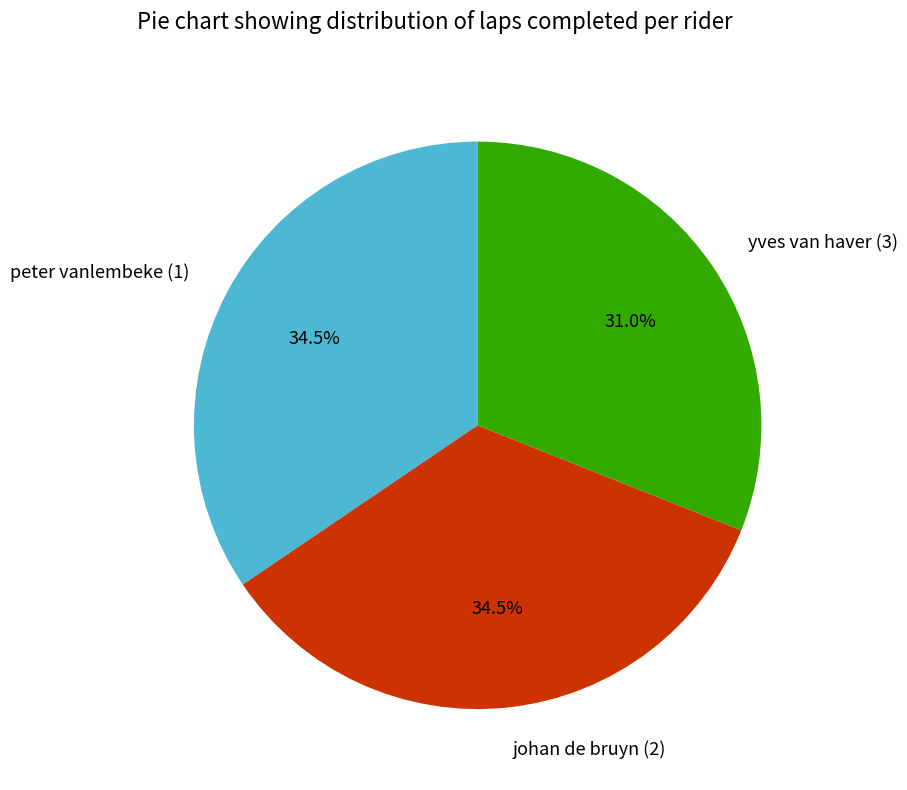

What is the smallest slice in the pie chart?

yves van haver (3)